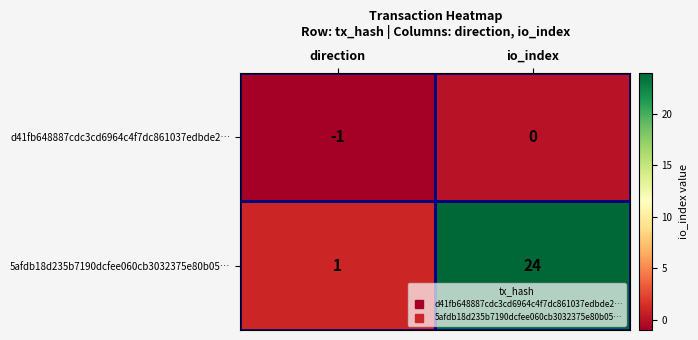

At which label is 5afdb18d235b7190dcfee060cb3032375e80b05… closest to 12?

direction